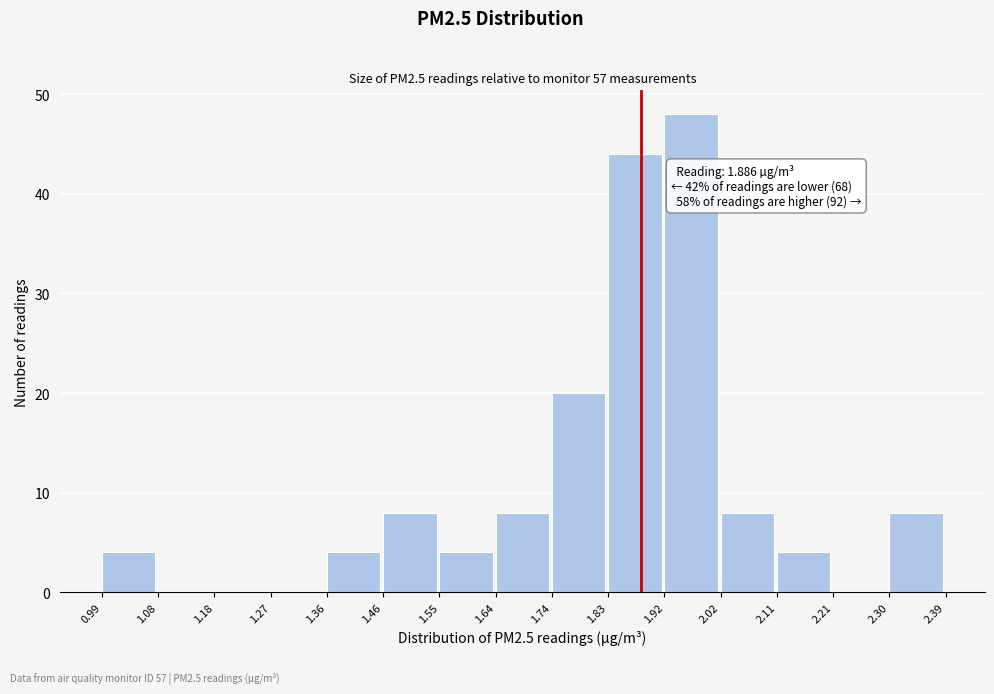

Over which range of the x-axis is the bar tallest?

1.92 to 2.02